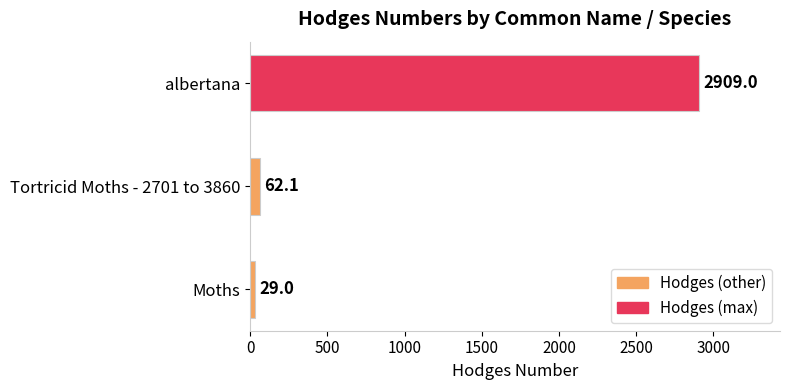

Which label corresponds to the largest value in the chart?

albertana